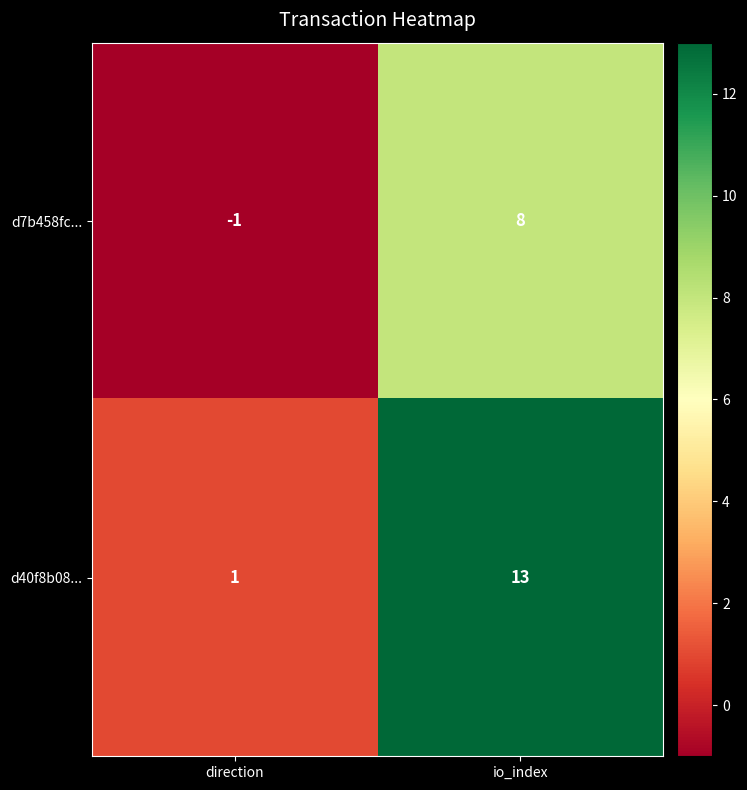

Reading left to right, what are all the values shown in this chart?

d7b458fc...: direction=-1	io_index=8
d40f8b08...: direction=1	io_index=13